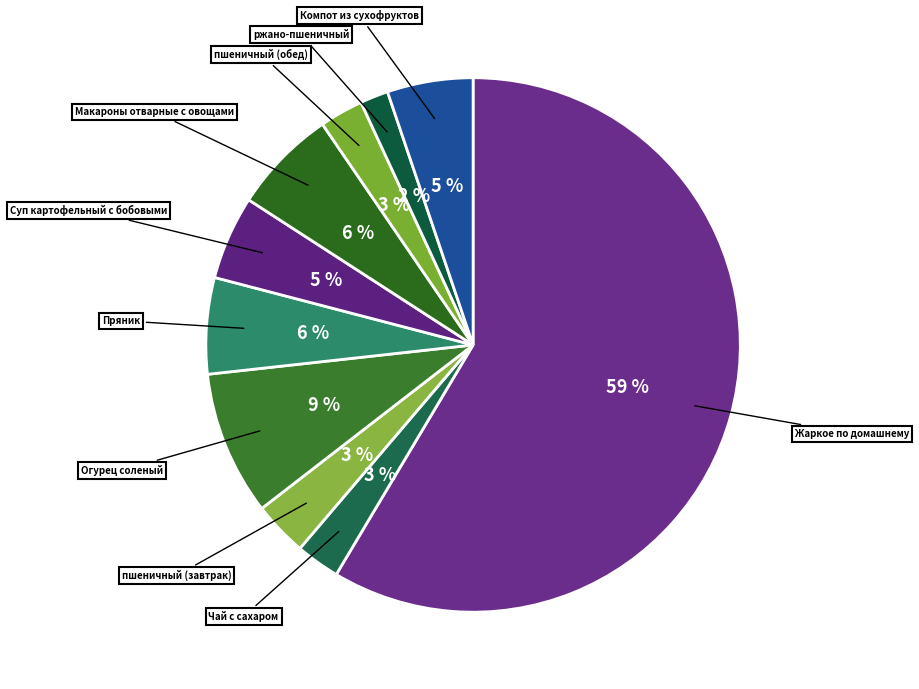

To the nearest percent, what is the average slice percentage?

10%